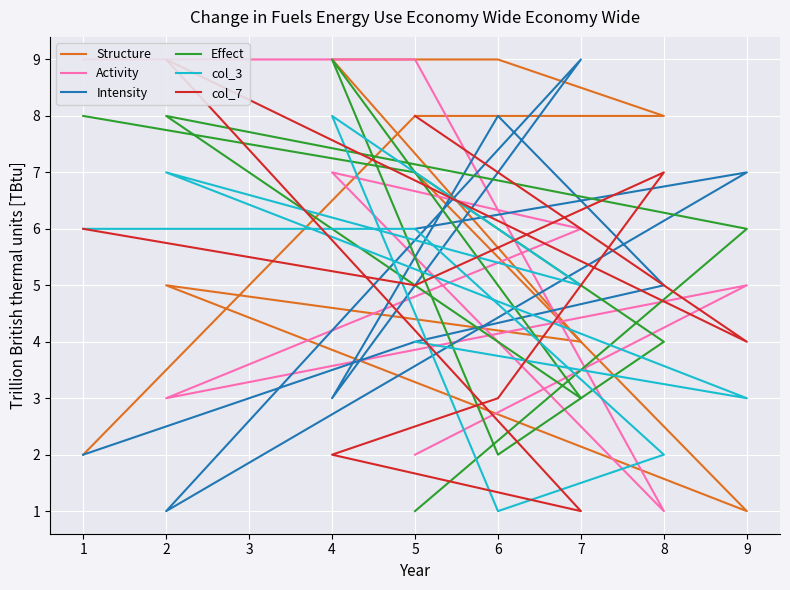

Between 7 and 4, which is larger?

4